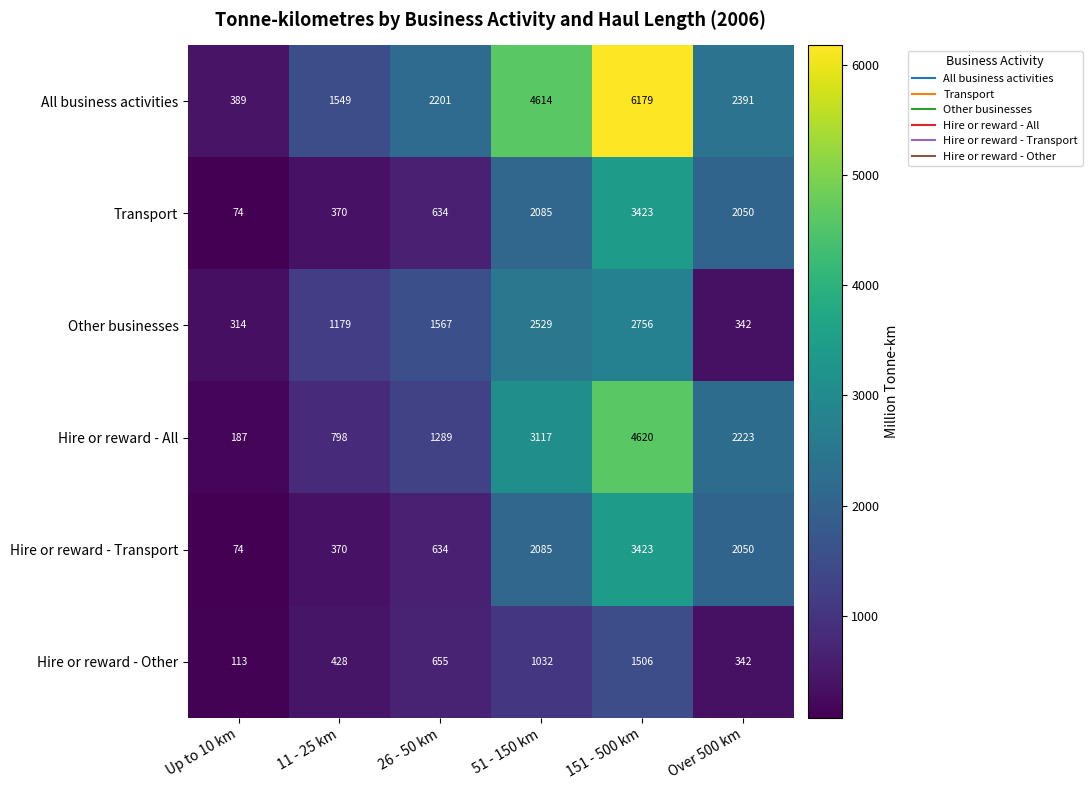

What is the sum of all Hire or reward - Transport values?

8636